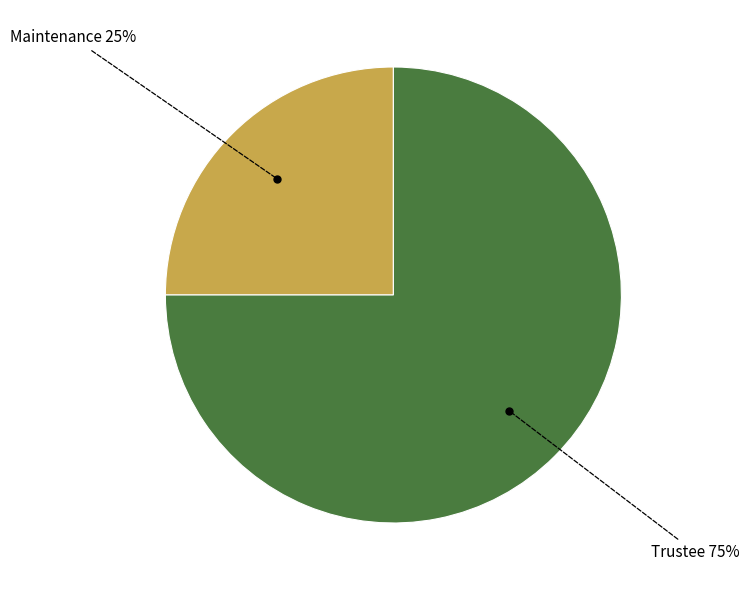

Do Trustee and Maintenance together represent more than half of the pie?

Yes